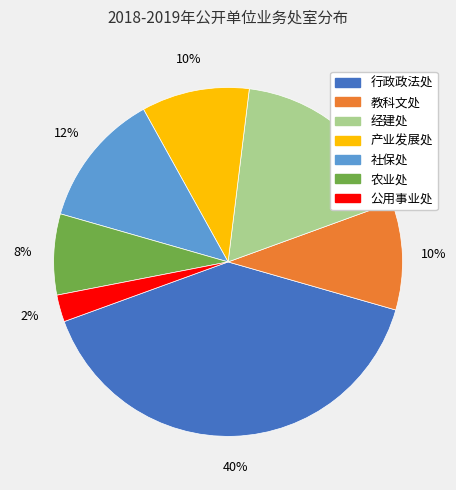

Count the number of slices in the pie.

7